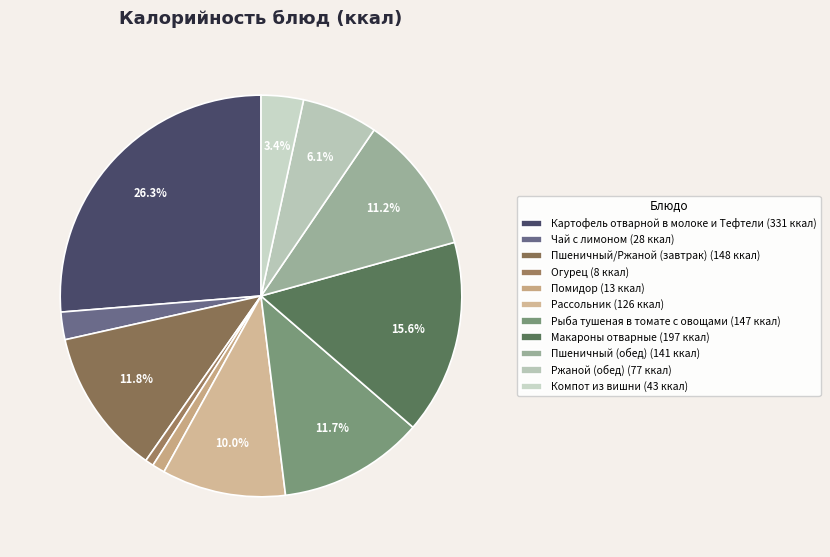

True or false: Ржаной (обед) accounts for 1% of the total.

False